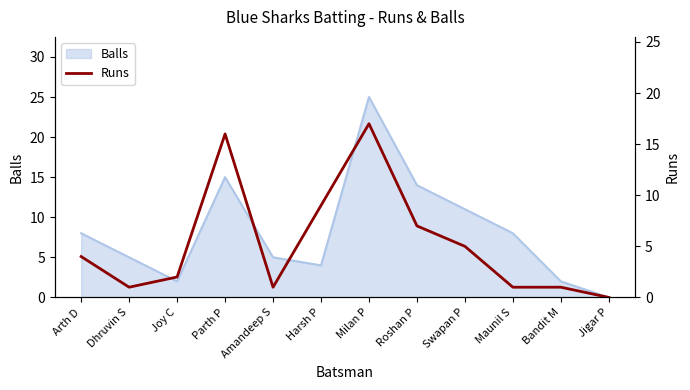

Reading left to right, list all the values displayed in this chart.

4	1	2	16	1	9	17	7	5	1	1	0